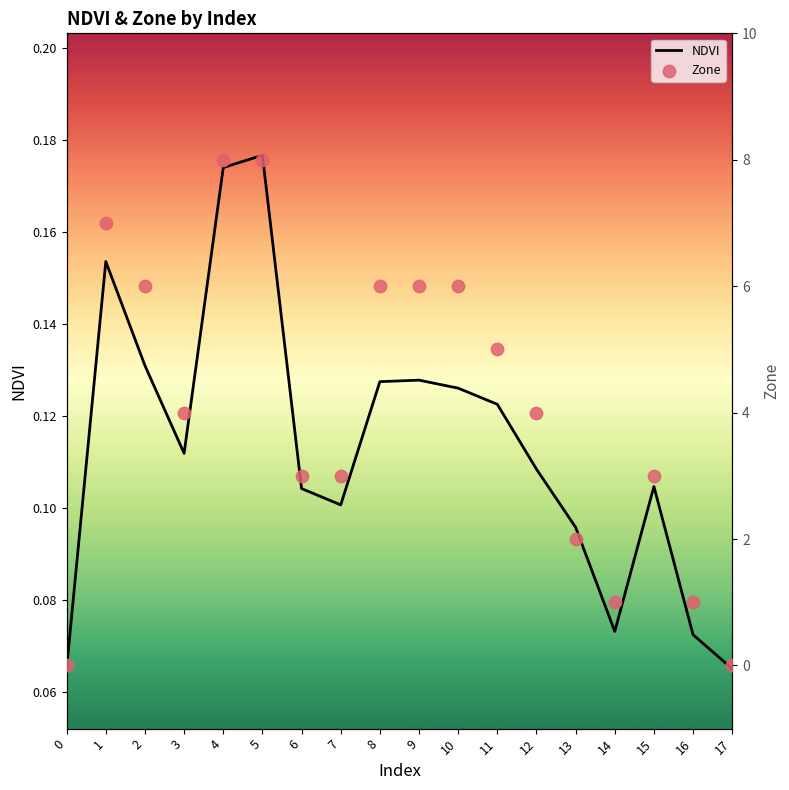

Which series reaches the maximum Y coordinate?

Zone